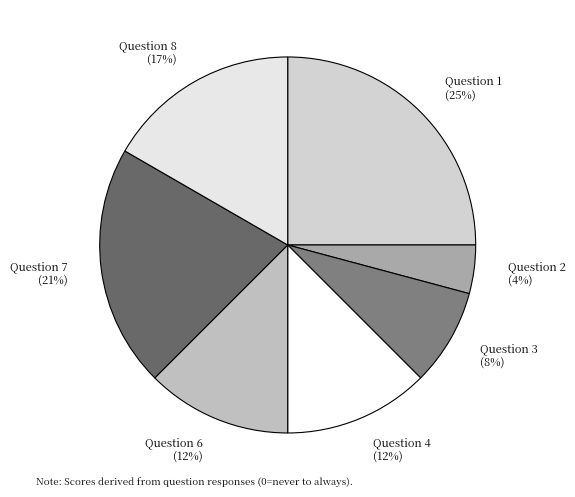

Is the sum of Question 4 (12%) and Question 6 (12%) greater than half?

No